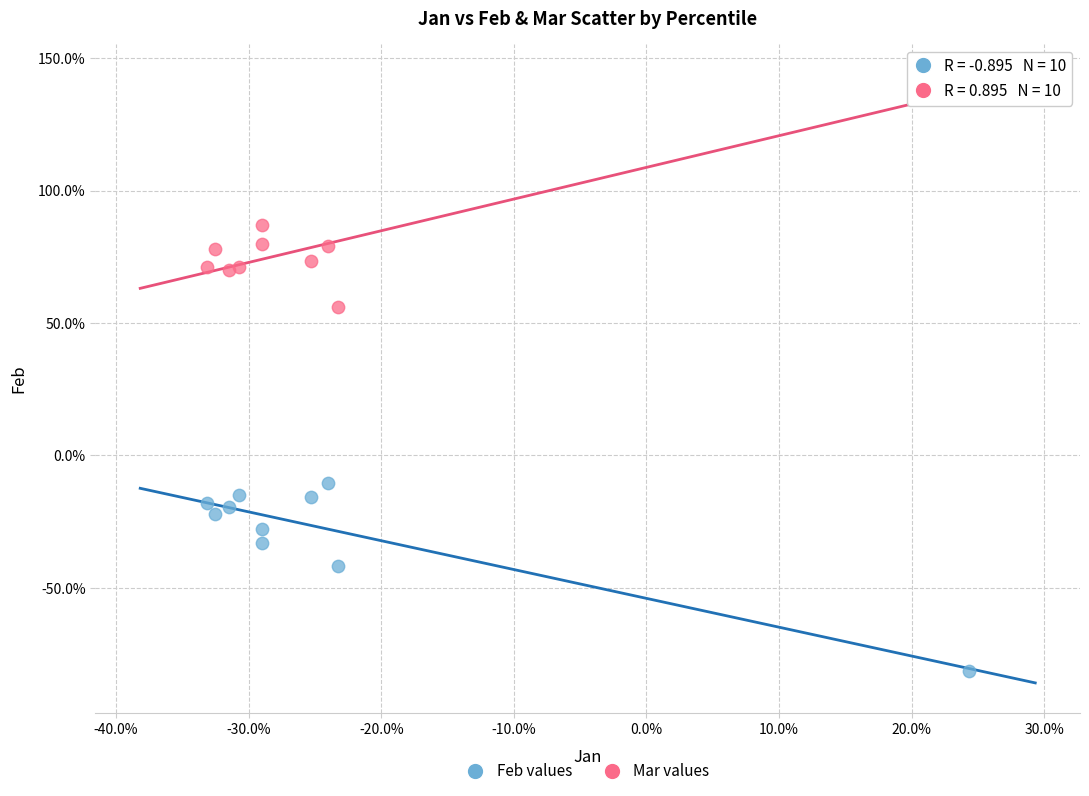

Which series contains the highest Y value?

Mar values